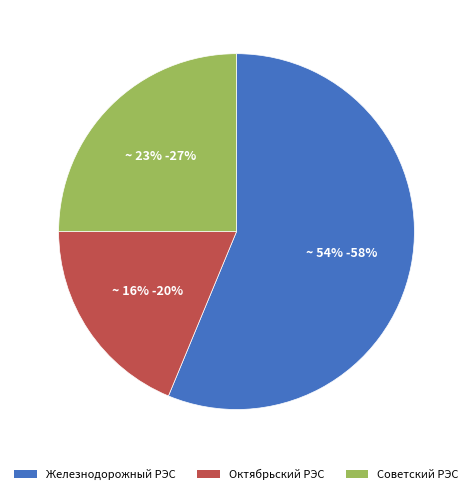

What is the total percentage of Октябрьский РЭС and Советский РЭС?

43.8%